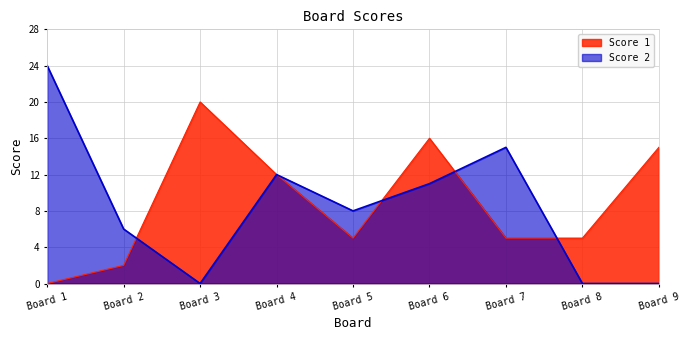

Between Board 7 and Board 9, which series saw the biggest shift?

Score 2